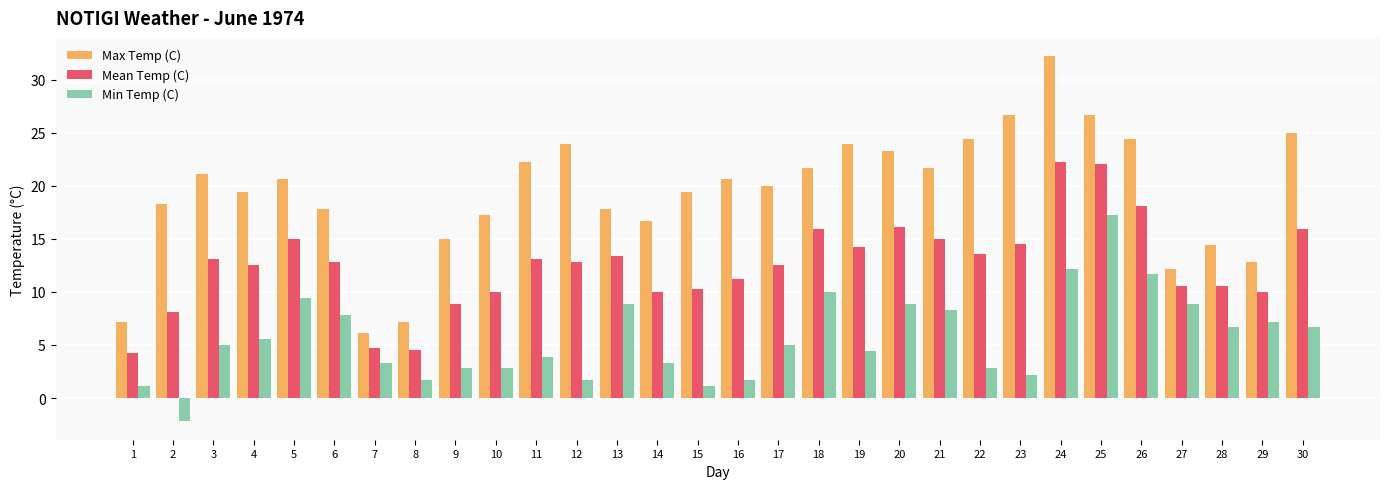

What is the total value across all series at 24?

66.6